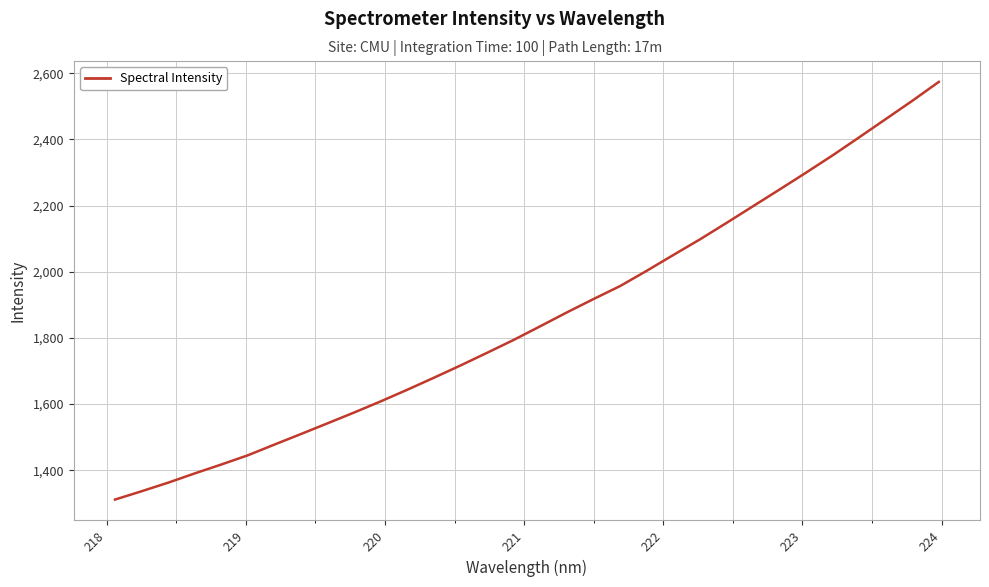

Is this an area chart (filled region under the line)?

No